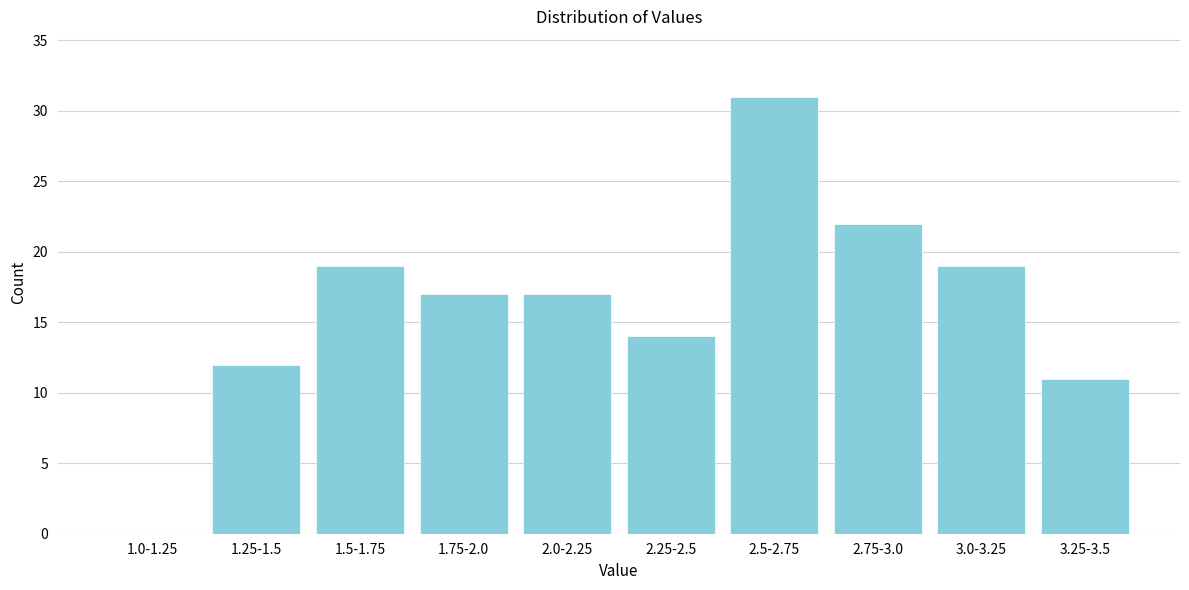

Reading right to left, what are all the values shown in this chart?

3.25-3.5=11	3.0-3.25=19	2.75-3.0=22	2.5-2.75=31	2.25-2.5=14	2.0-2.25=17	1.75-2.0=17	1.5-1.75=19	1.25-1.5=12	1.0-1.25=0